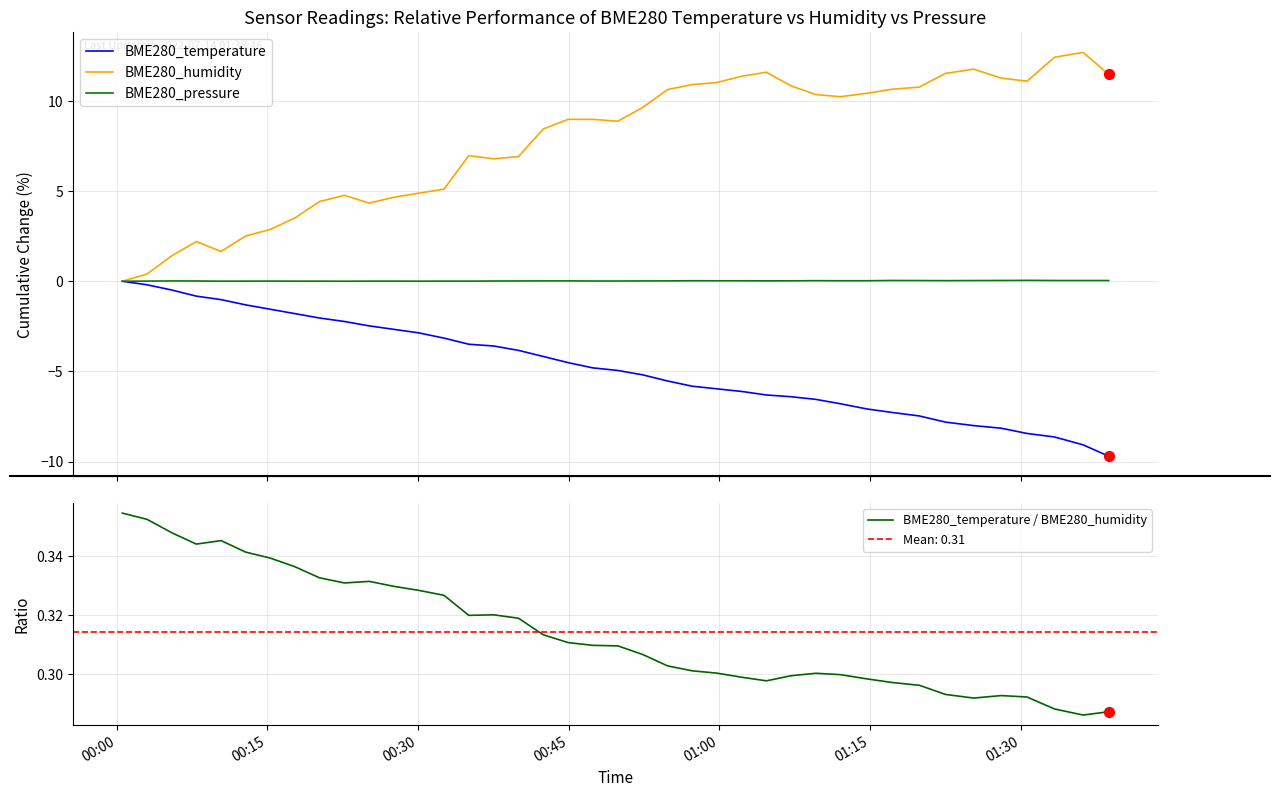

What are all the series names shown in the legend?

BME280_temperature, BME280_humidity, BME280_pressure, BME280_temperature / BME280_humidity